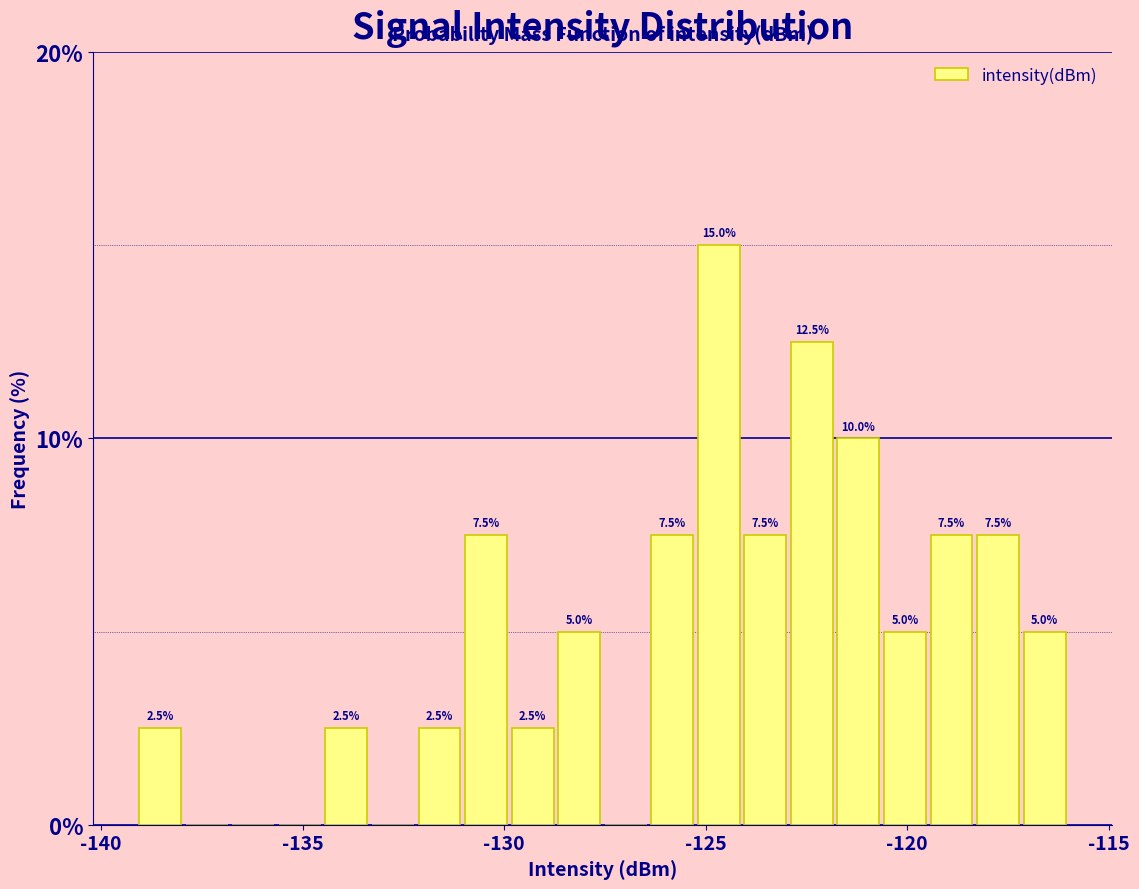

Around what value on the x-axis is the tallest bar? Give the approximate position of its centre, as read against the axis.

-124.5